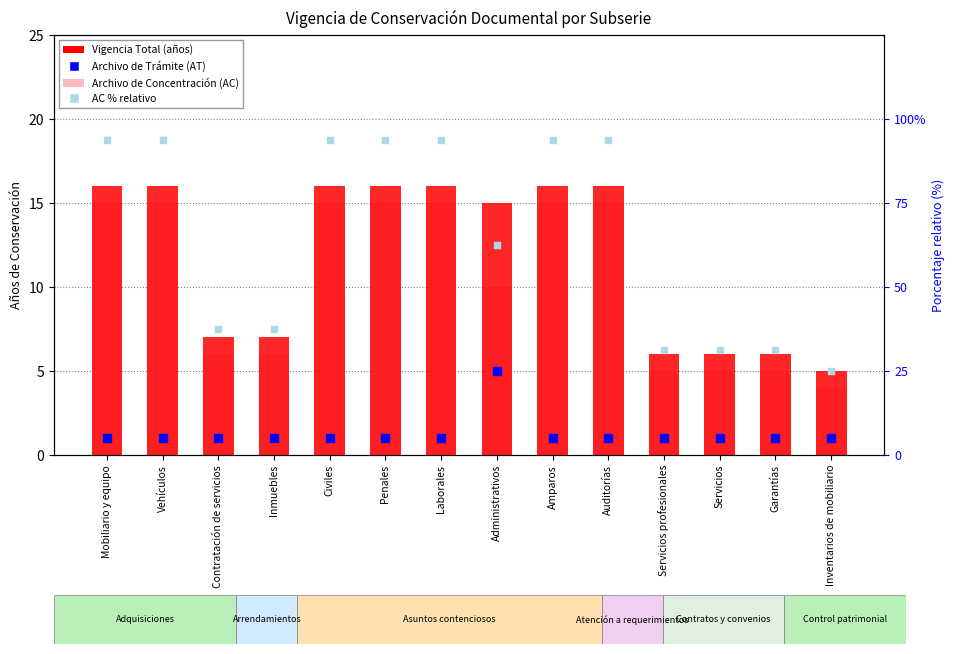

What are all the series names shown in the legend?

Vigencia Total (años), Archivo de Concentración (AC), Archivo de Trámite (AT), AC % relativo